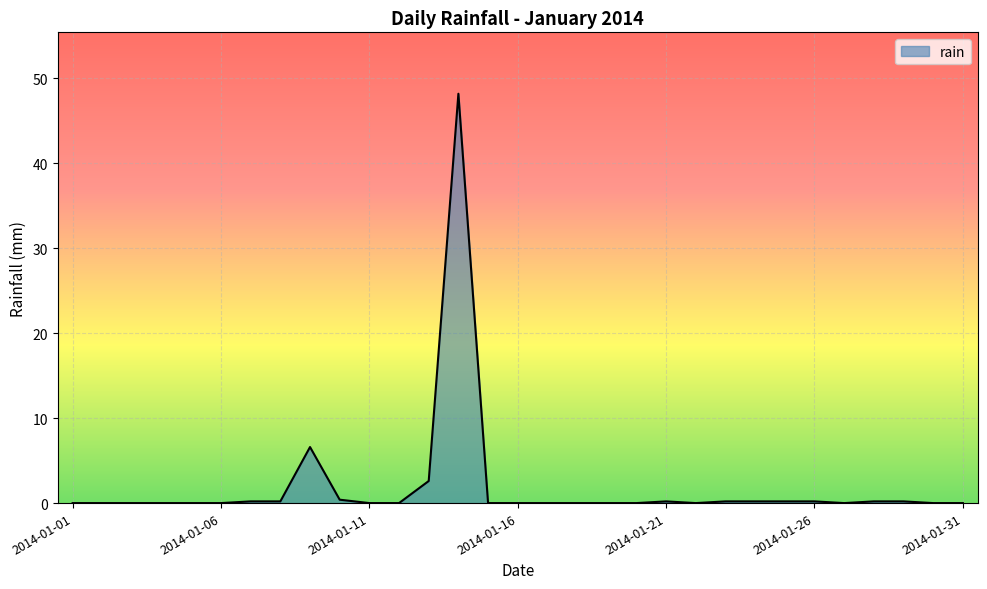

What is the difference between the maximum and minimum values?

48.2